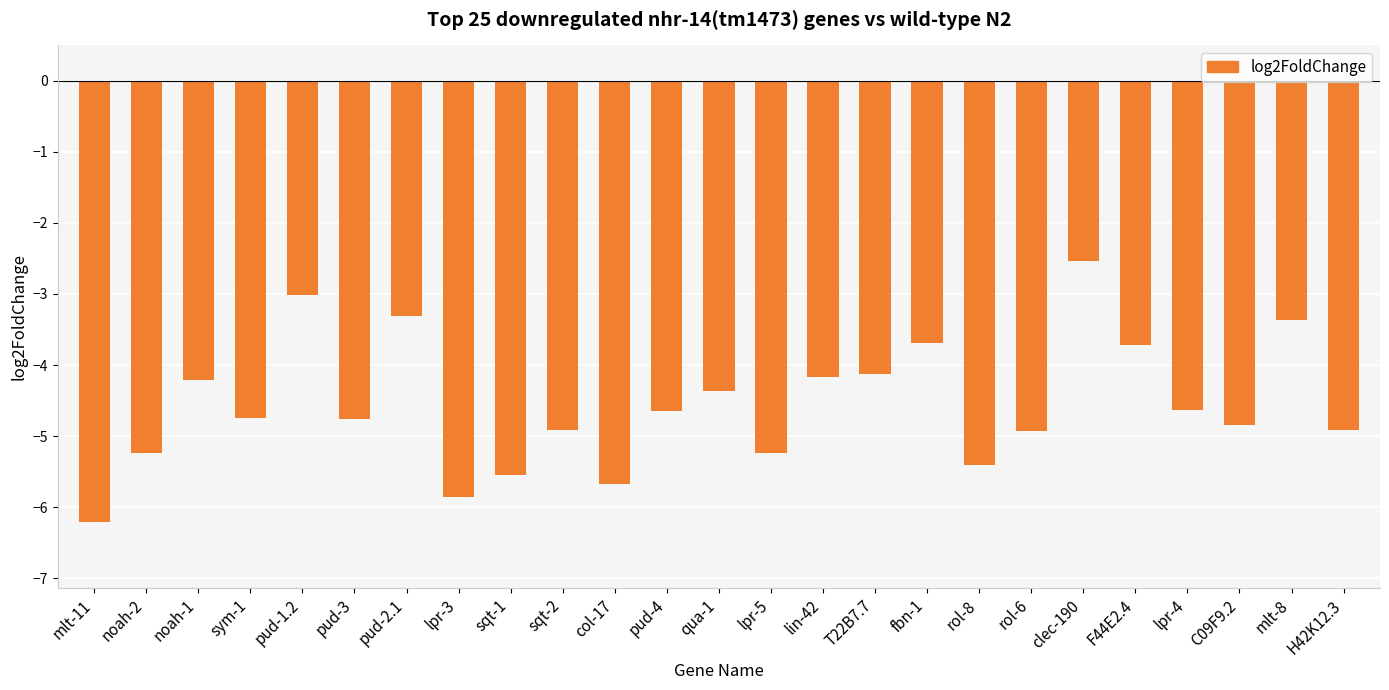

What is the sum of the values at mlt-8 and rol-6?

-8.3